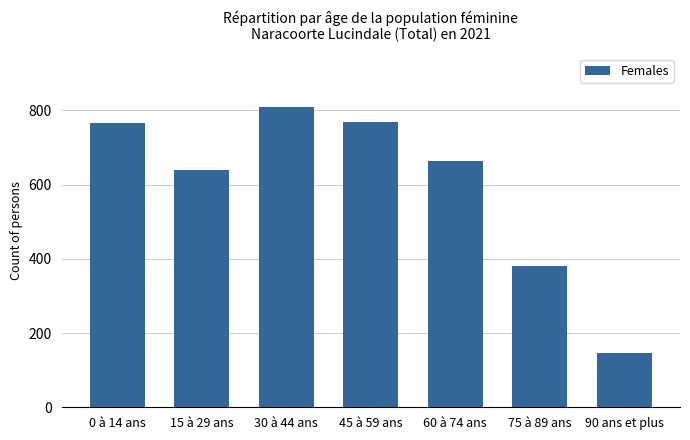

What is the difference between the maximum and minimum values?

663